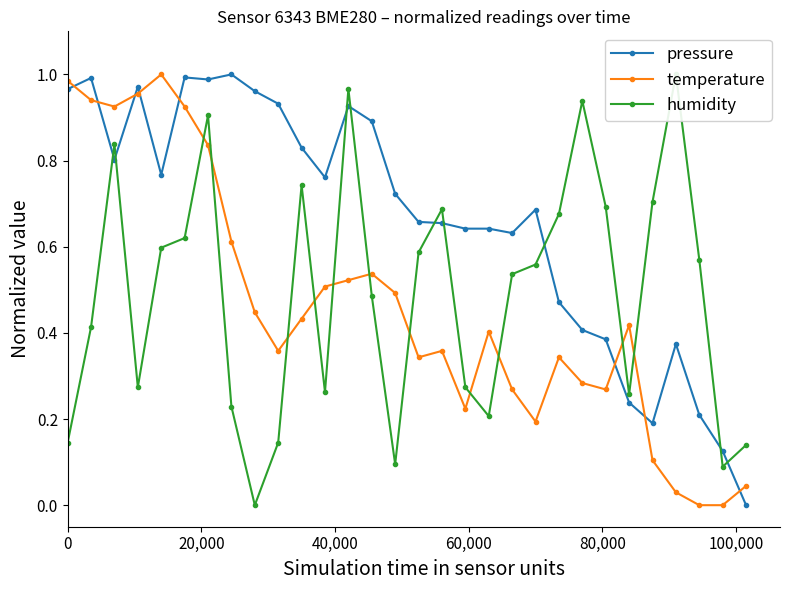

True or false: pressure has more than 2 points higher than both neighbors.

True